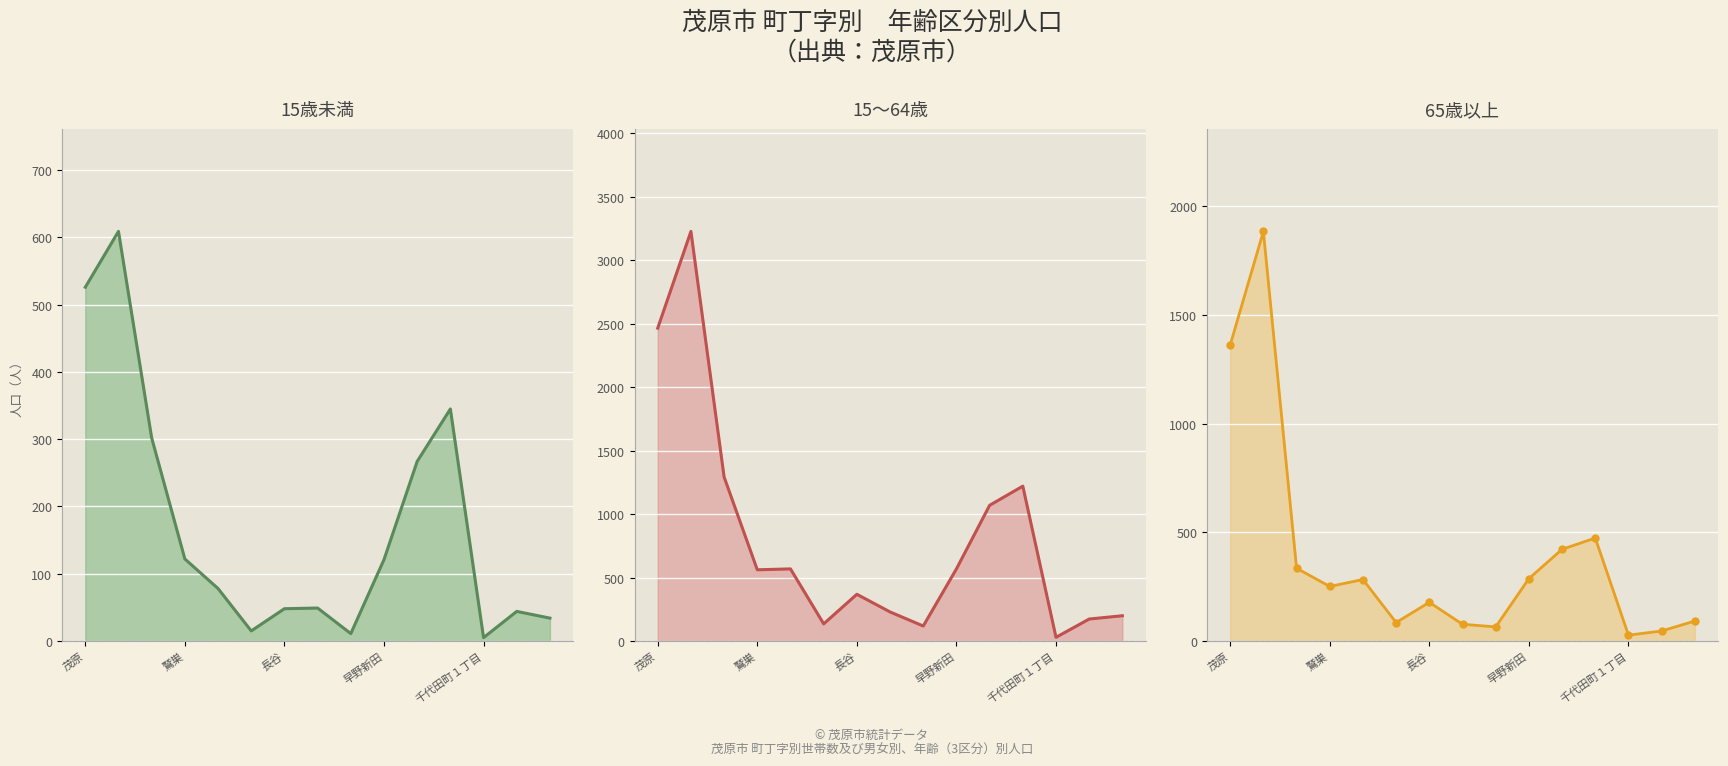

How many interior local peaks does the 総数 series have?

4